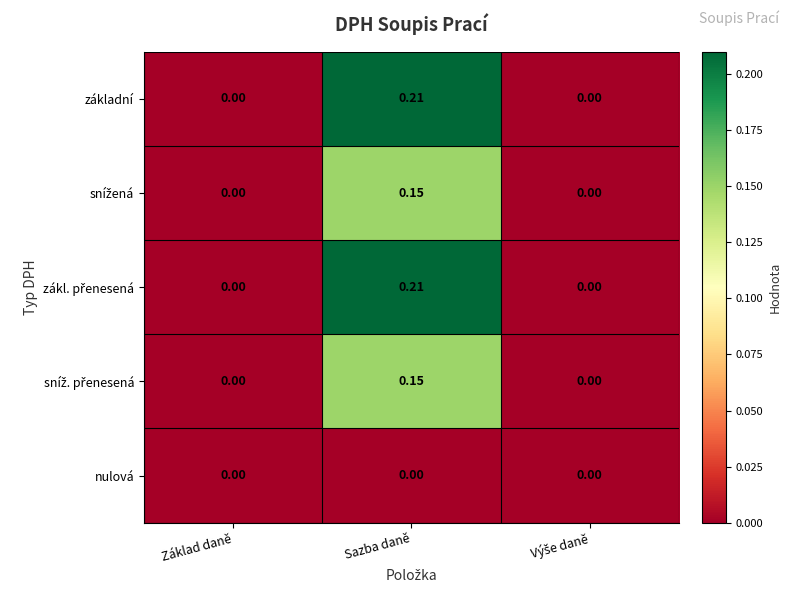

At which category is the sum across all series the highest?

Sazba daně